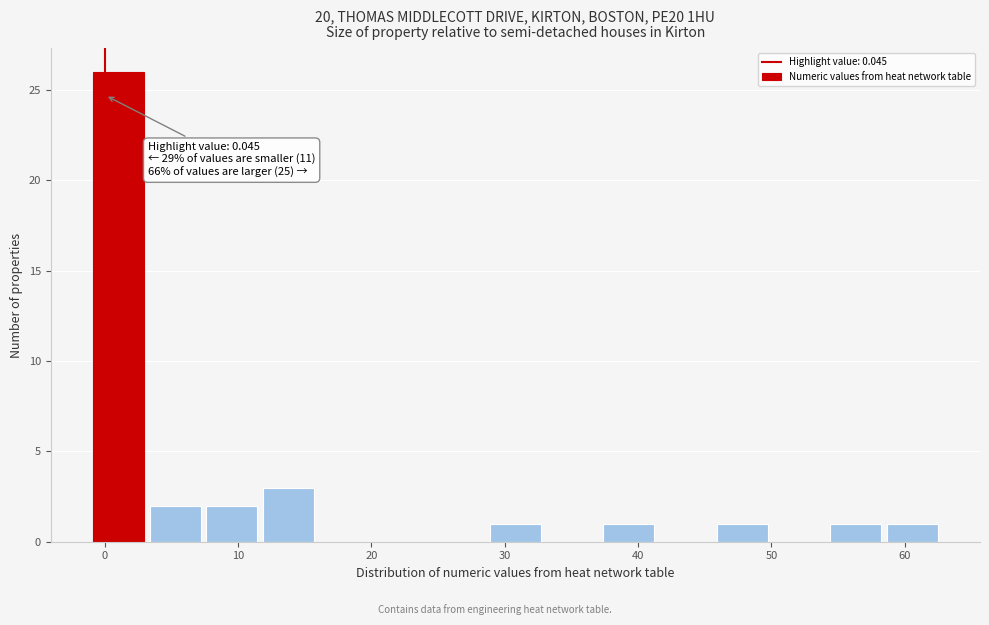

Over which range of the x-axis is the bar tallest?

-1 to 3